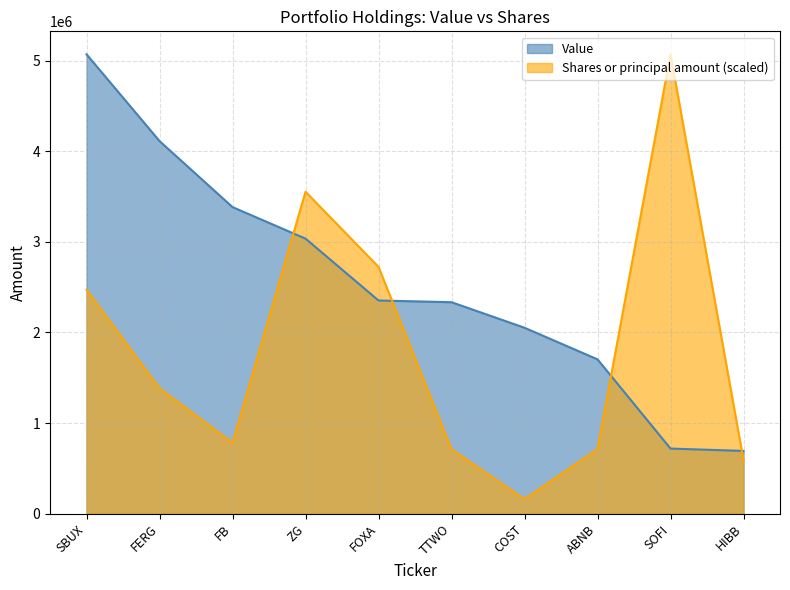

Between COST and FOXA, which is larger?

FOXA